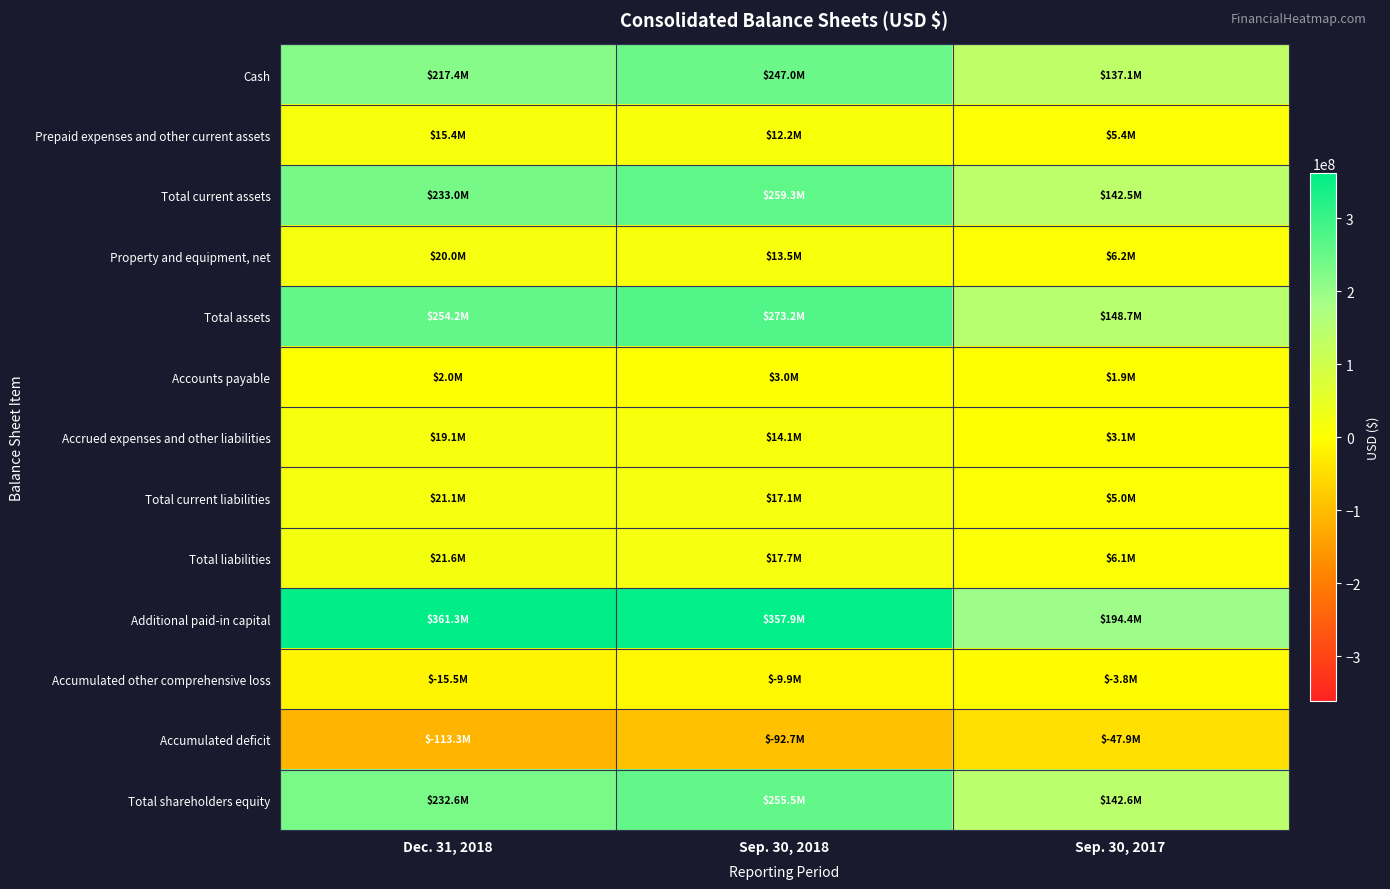

At which category does the chart reach its peak across all series?

Dec. 31, 2018